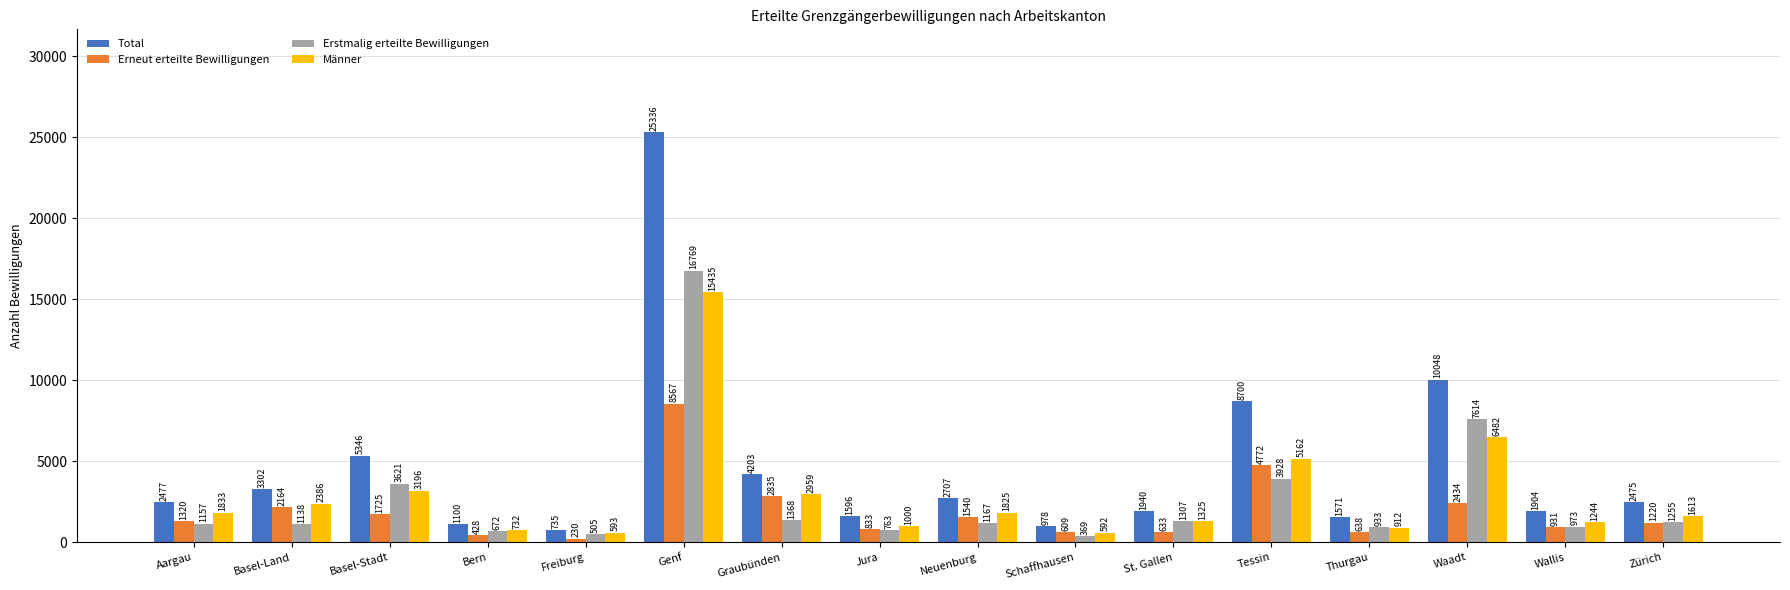

List the series in order of their peak value, lowest first.

Erneut erteilte Bewilligungen, Männer, Erstmalig erteilte Bewilligungen, Total